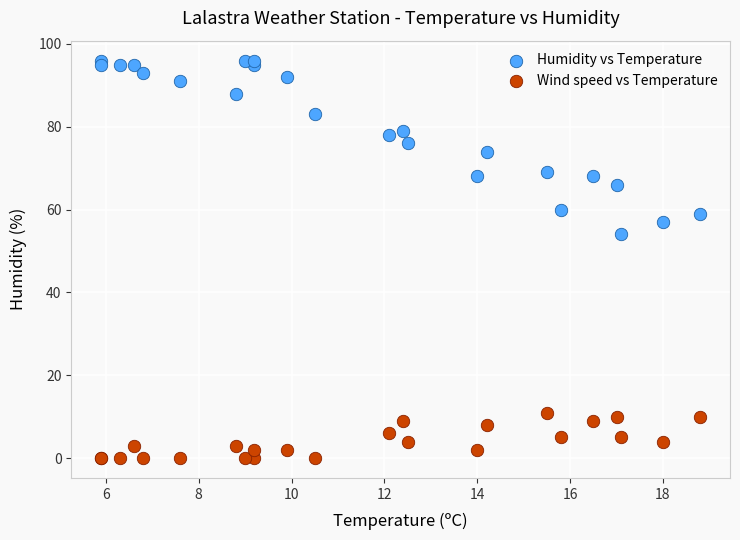

Which series reaches the minimum Y coordinate?

Wind speed vs Temperature